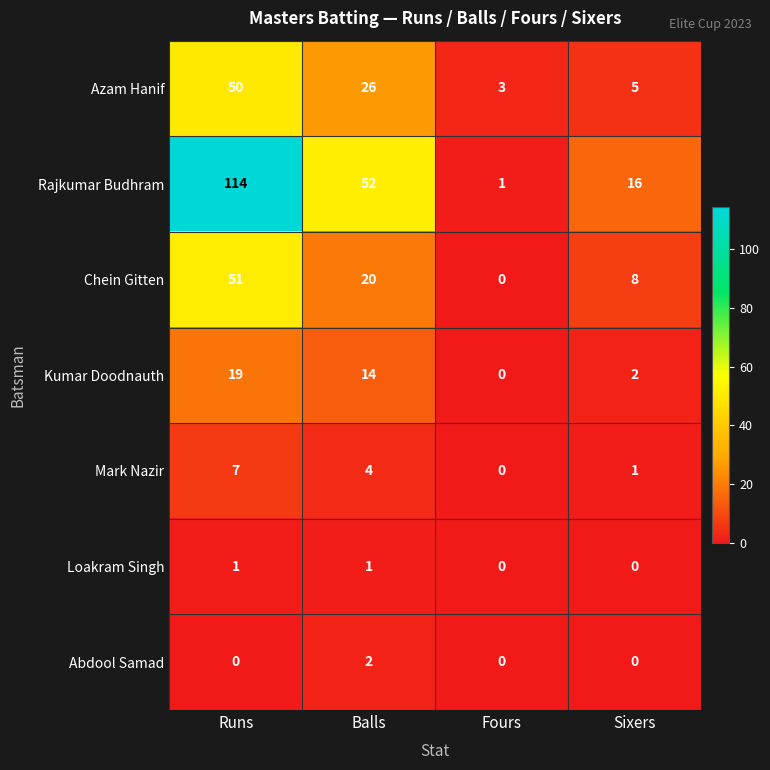

At how many categories does at least one series exceed 102?

1